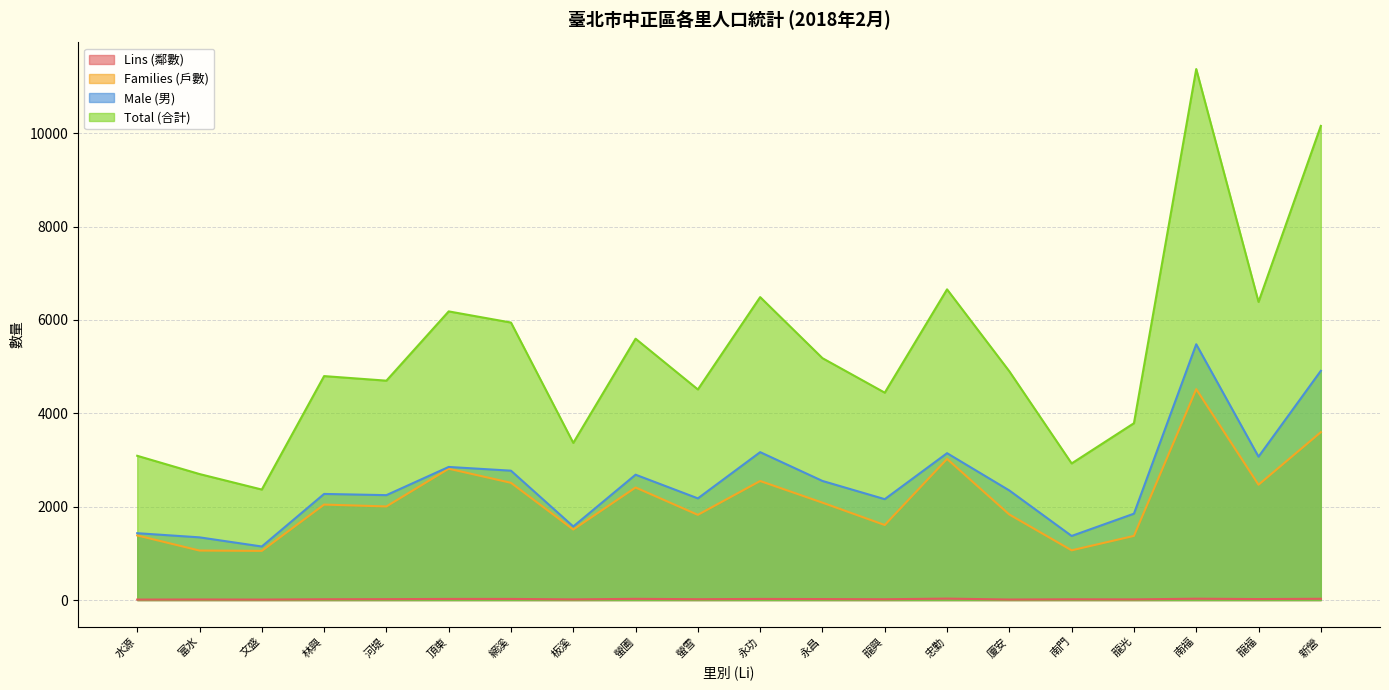

What is the label of the 9th point from the left?

螢圃